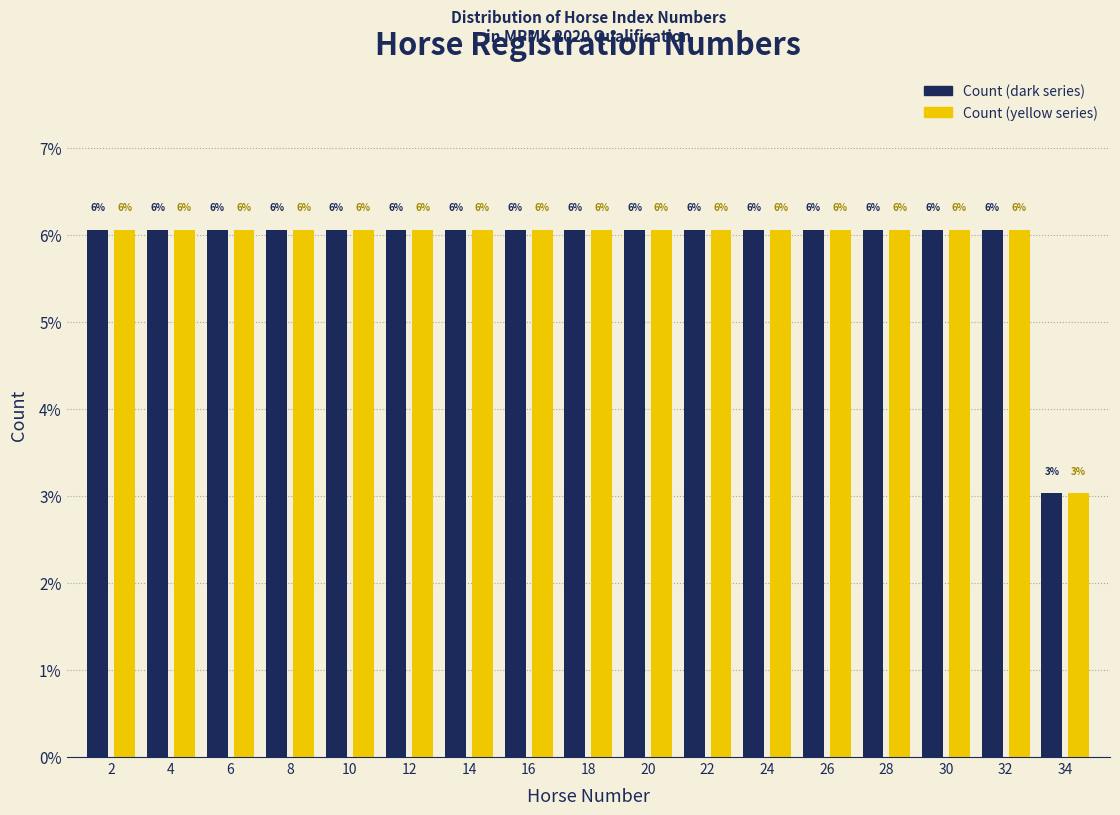

Does the chart contain stacked bars?

No